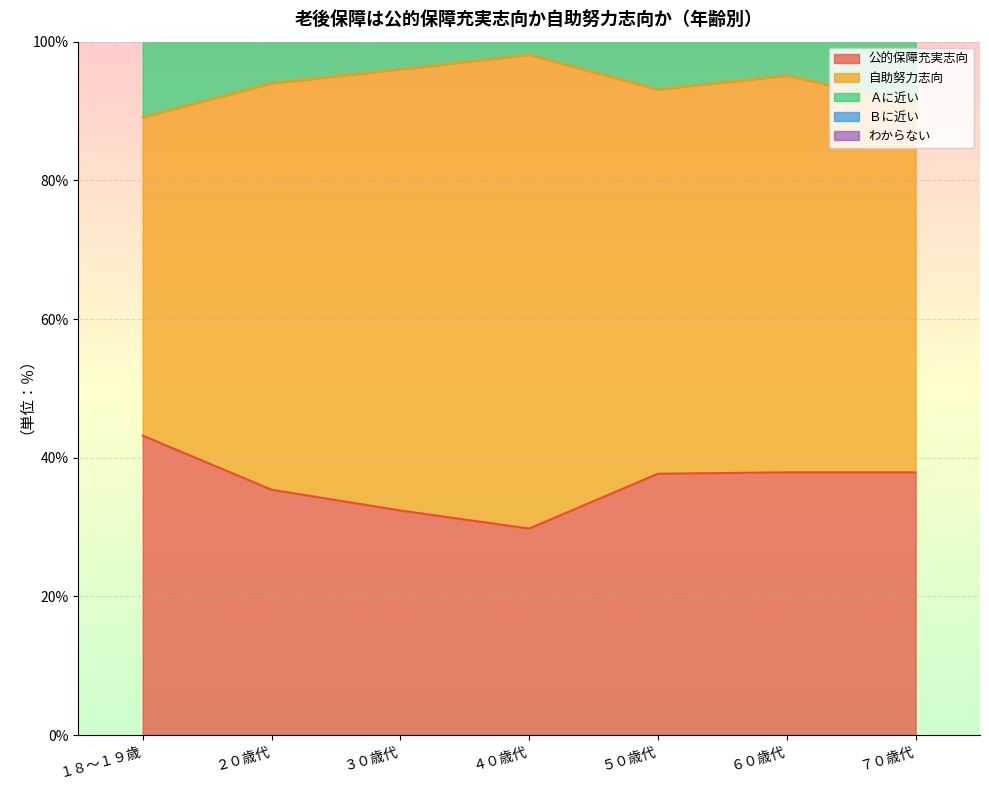

Is it true that Ａに近い equals 16.6 at ４０歳代?

False